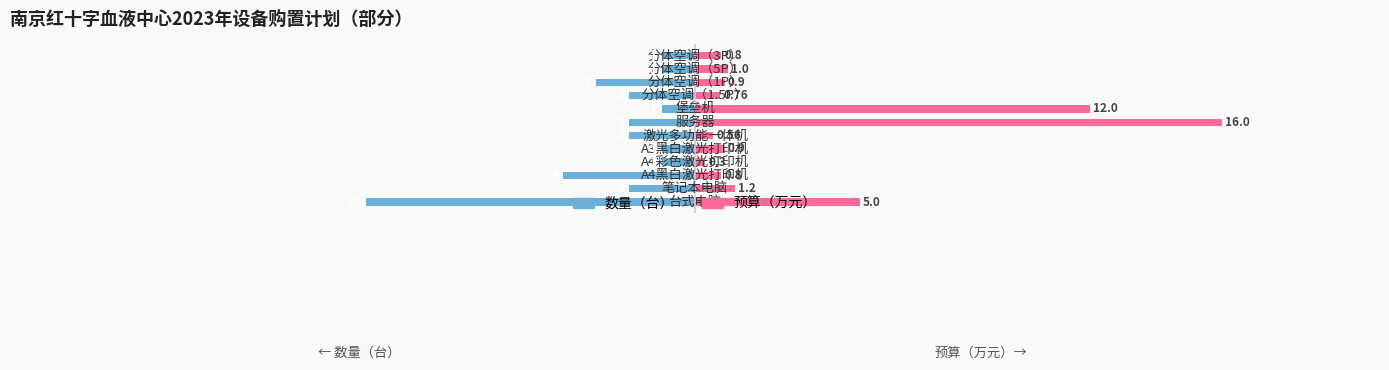

What is the value of the 数量（台） bar at the 3rd from the left?

-4.0